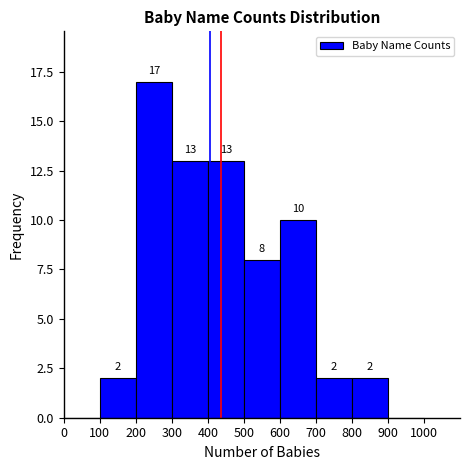

Which range on the x-axis has the tallest bar?

200 to 300